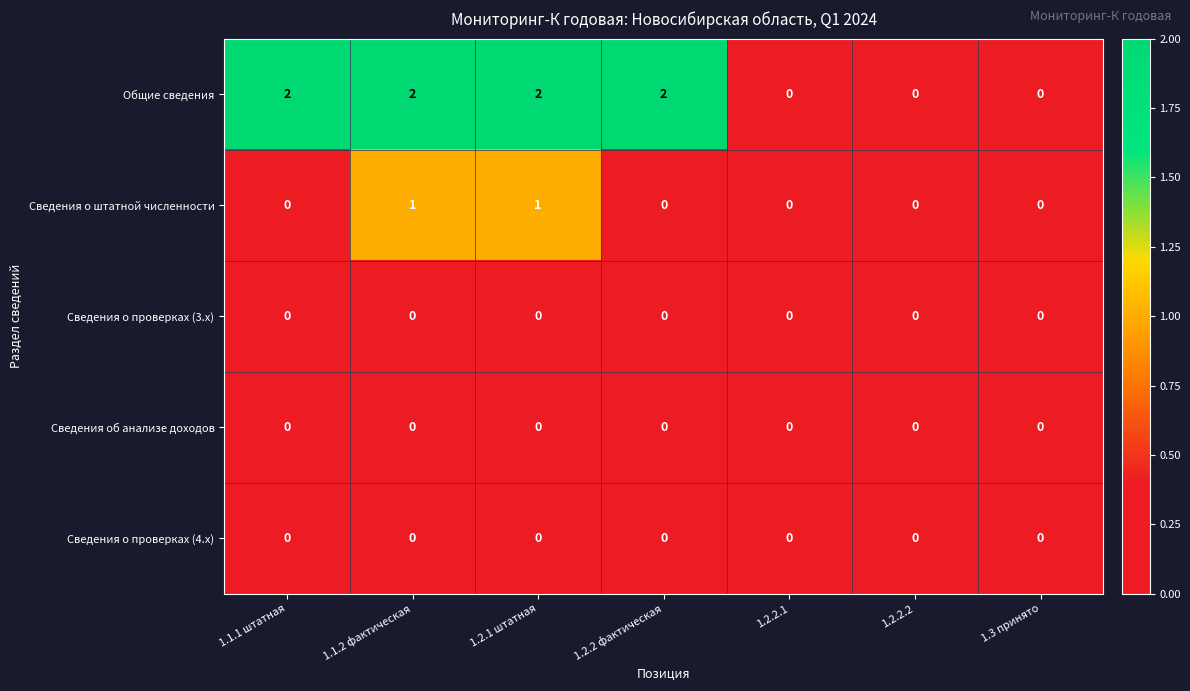

Which series has the widest spread of values?

Общие сведения